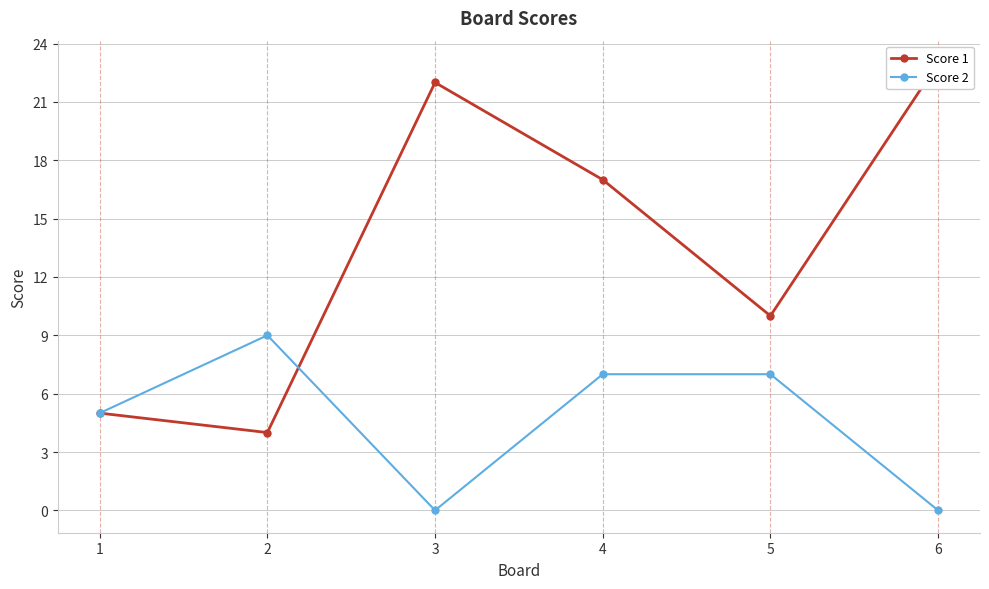

At which category is the sum across all series the highest?

4